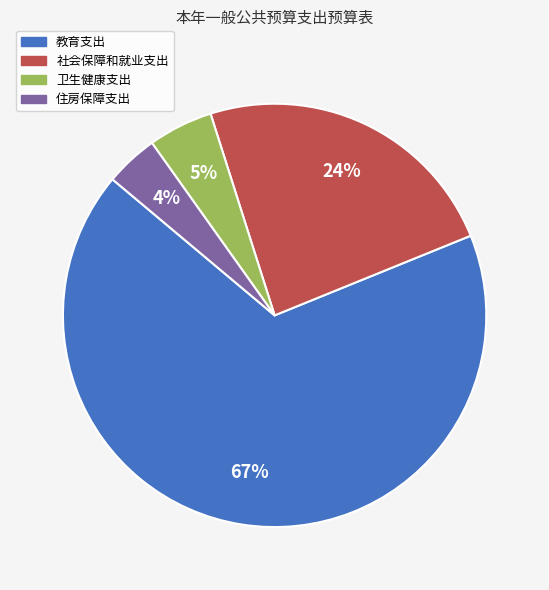

To the nearest percent, what is the difference between the 住房保障支出 and 教育支出 slice percentages?

63%